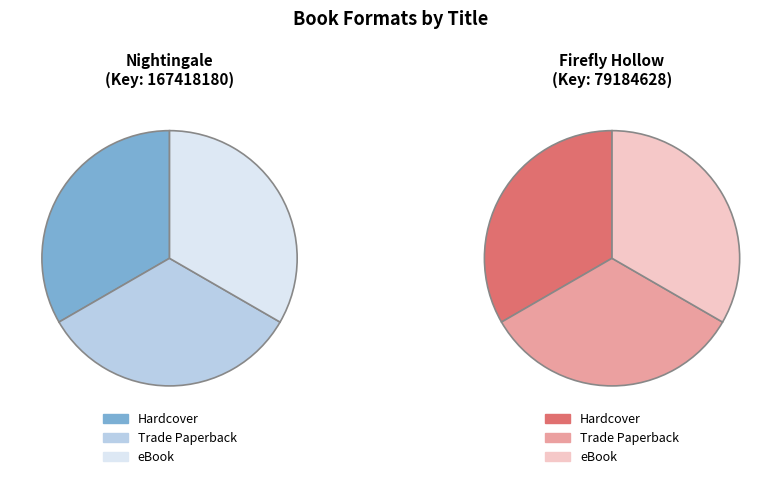

To the nearest percent, what portion does Trade Paperback represent?

33%